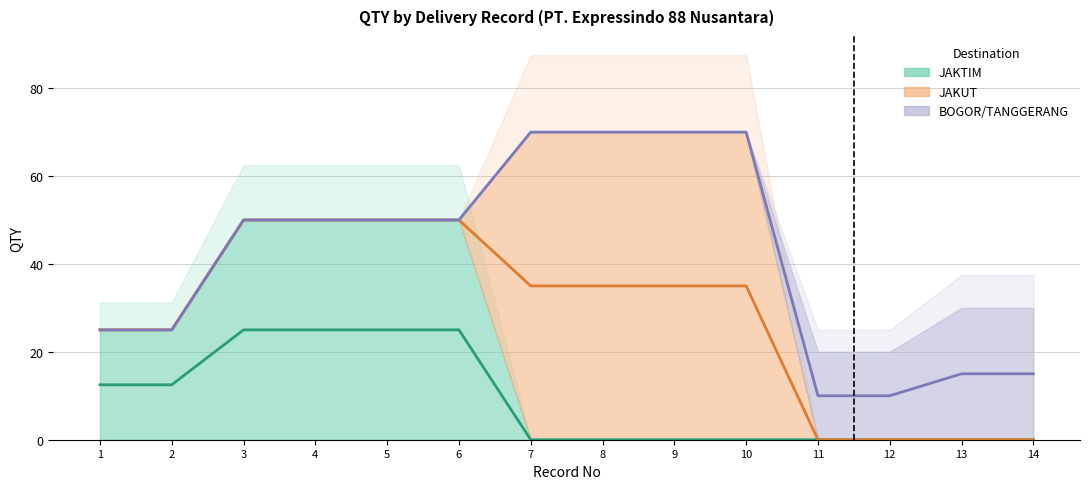

What is the spread (max minus min) of values at 11?

20